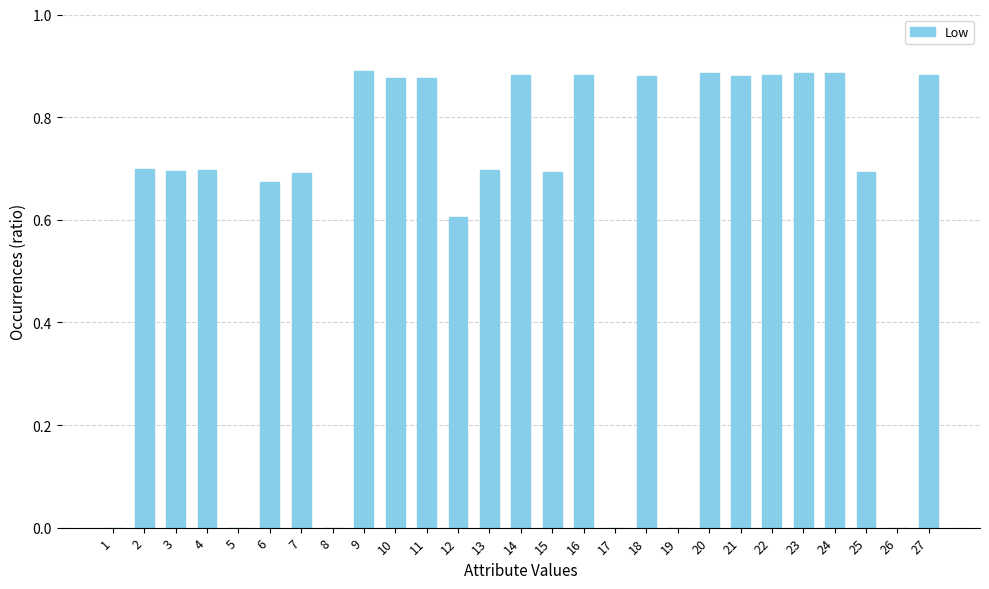

The chart shows a value of 0.9 at 21. True or false?

True